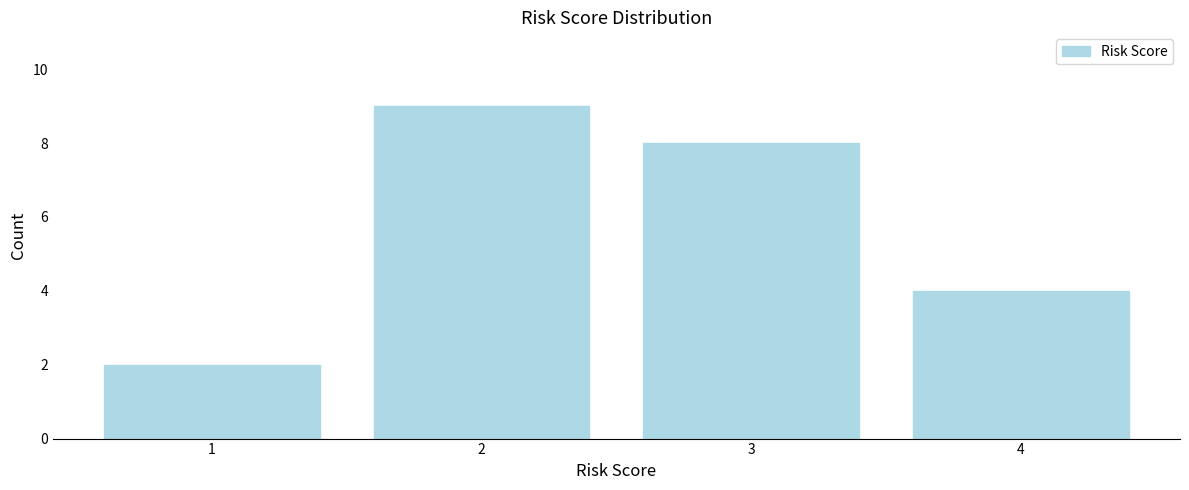

What is the height of the bar covering 0.5 to 1.5 on the x-axis? The values are not printed on the chart, so give them approximately, as read against the axis.

2